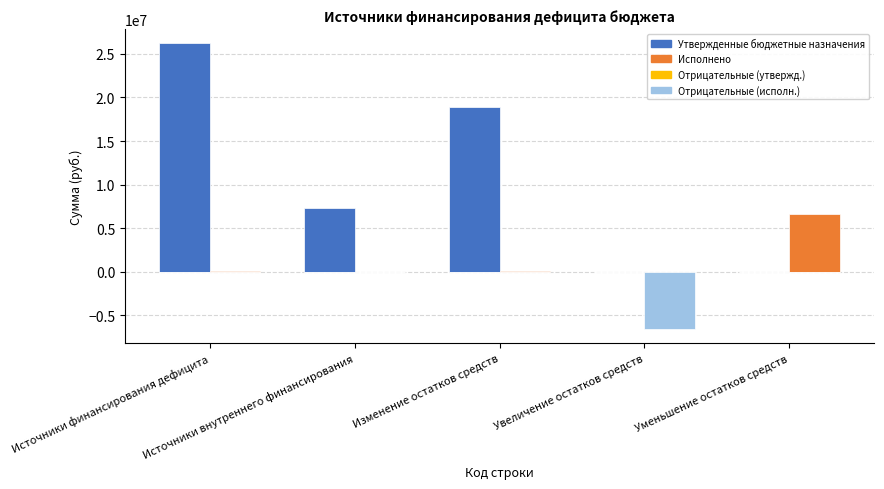

What is the greatest value displayed?

26206575.9